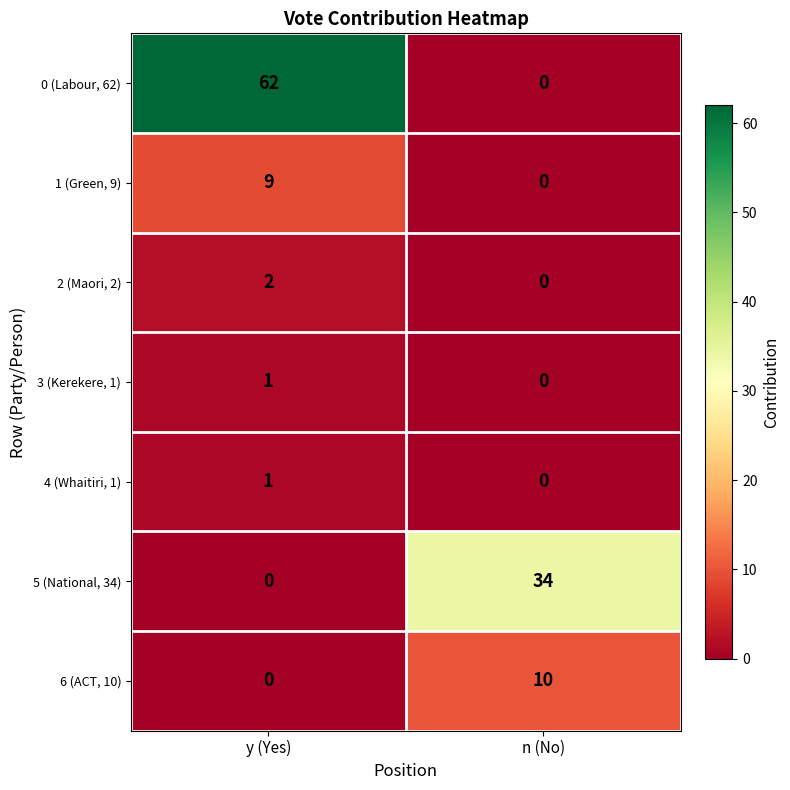

What is the greatest value displayed?

62